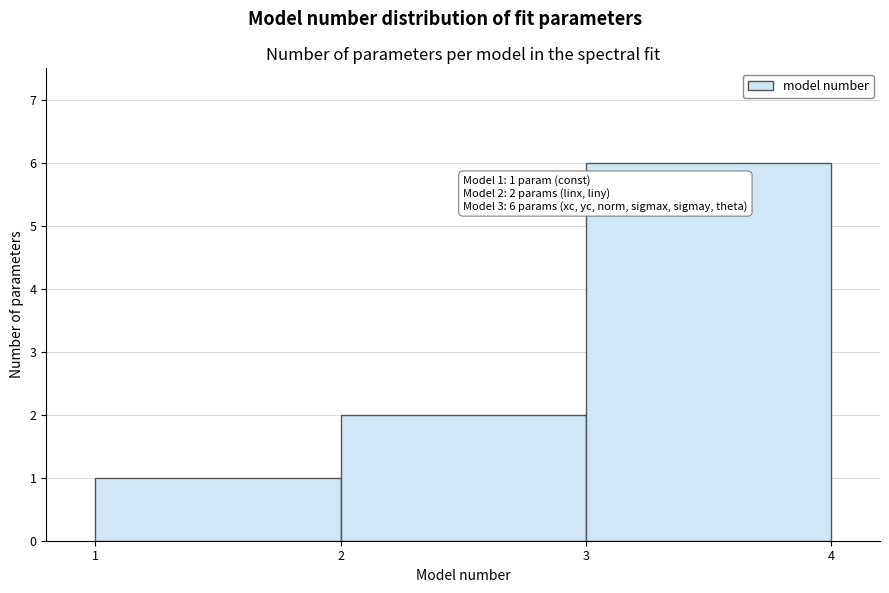

Which range on the x-axis has the tallest bar?

3 to 4